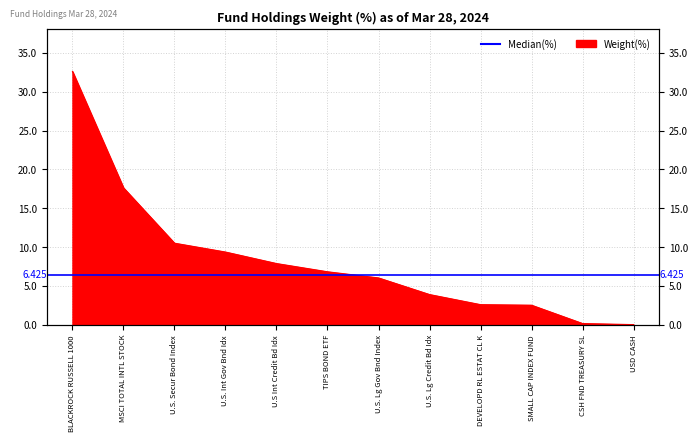

True or false: there are more than 1 points higher than both neighbors.

False